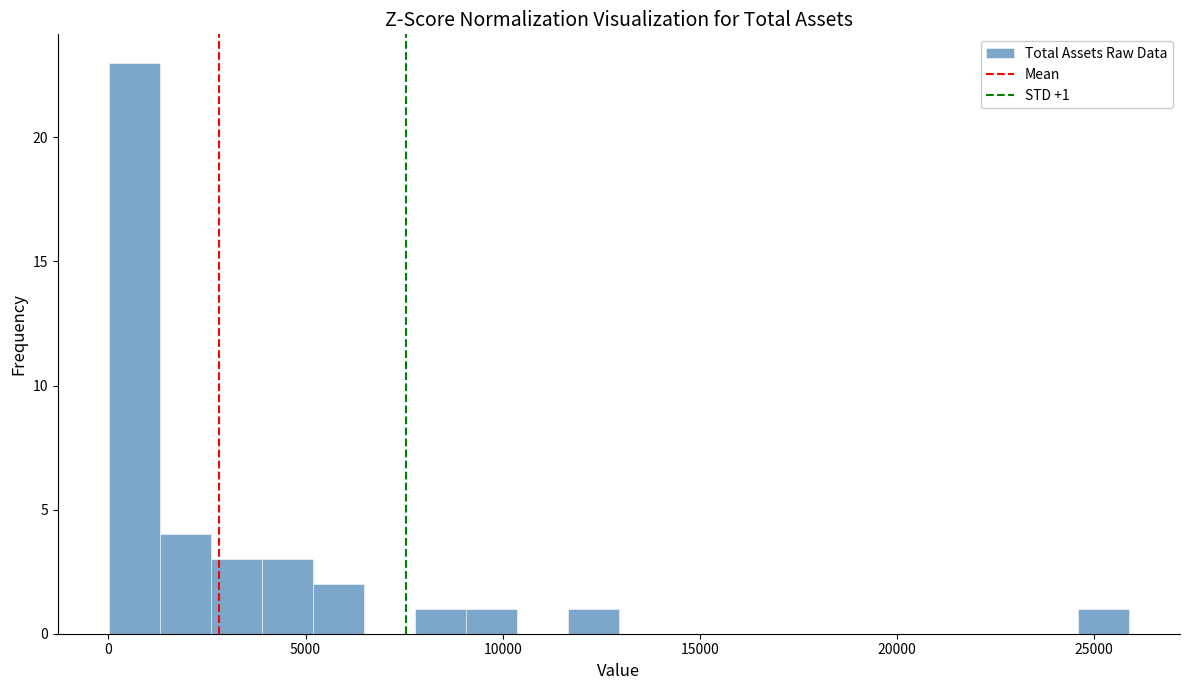

Around what value on the x-axis is the tallest bar? Give the approximate position of its centre, as read against the axis.

500